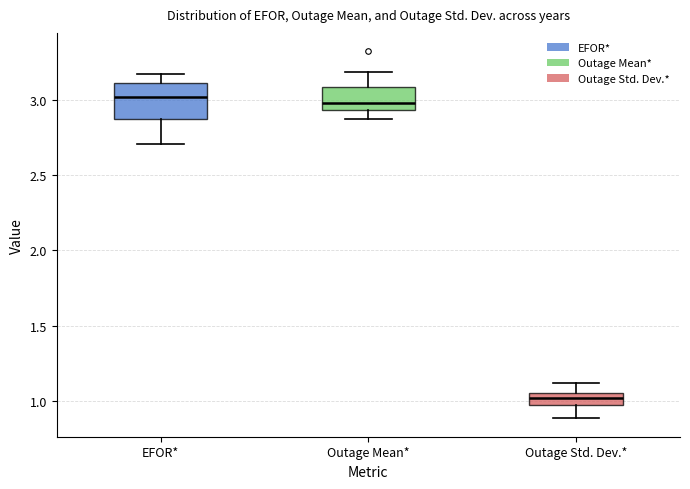

Which box is the tallest, from its lower edge to its upper edge?

EFOR*